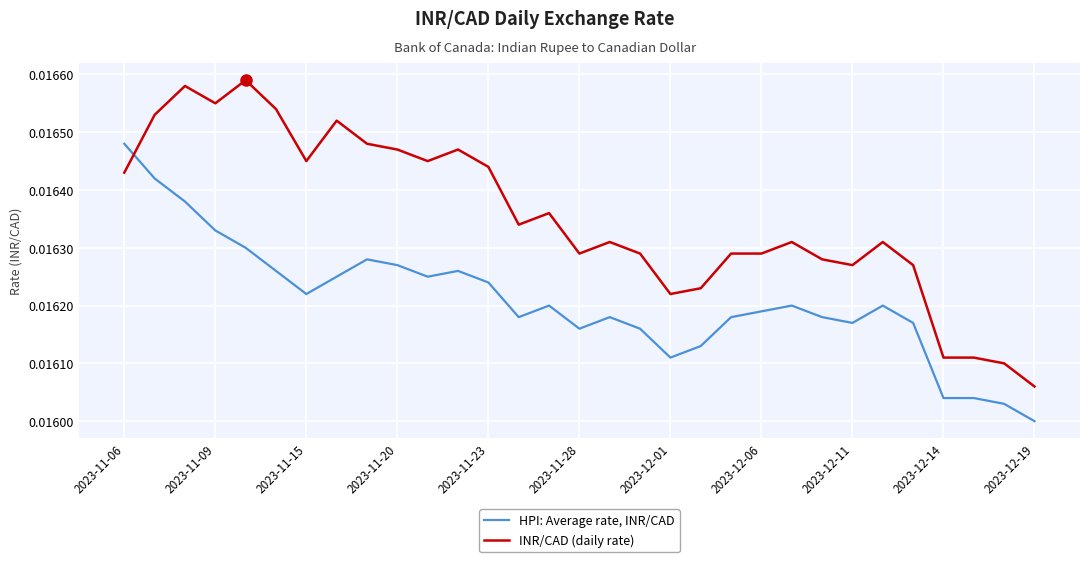

Which series has the widest spread of values?

INR/CAD (daily rate)